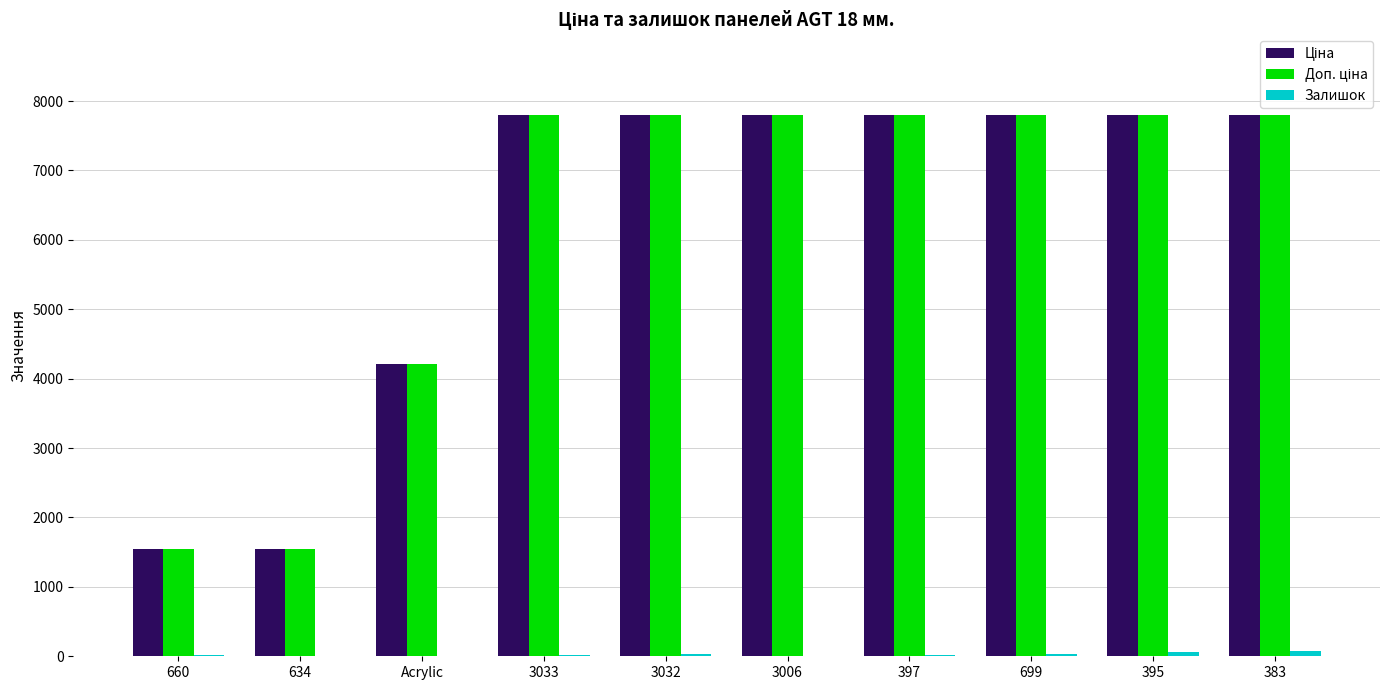

List the series in order of their peak value, lowest first.

Залишок, Ціна, Доп. ціна